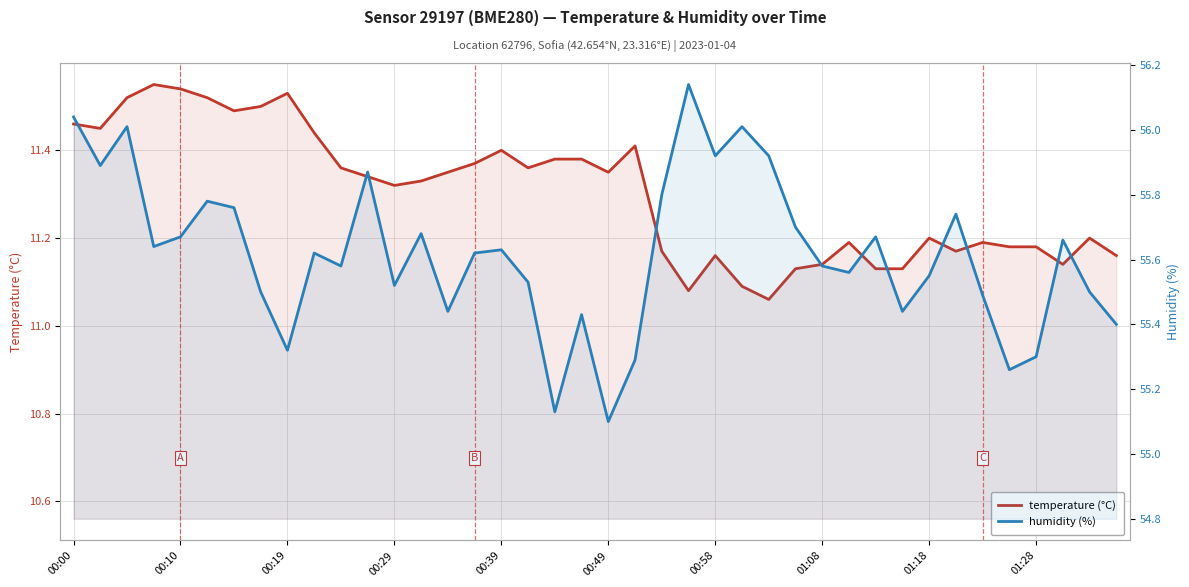

True or false: humidity (%) has more than 2 interior local peaks.

True